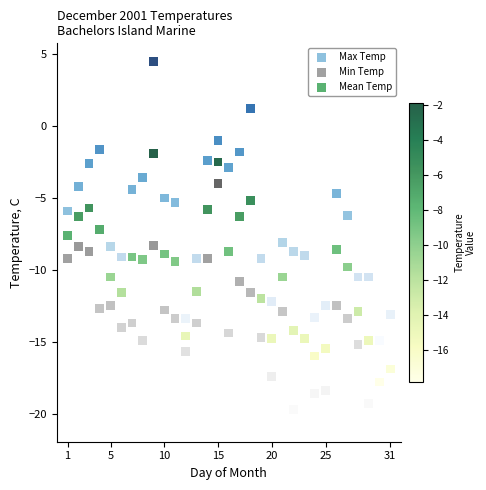

Which series contains the highest Y value?

Max Temp